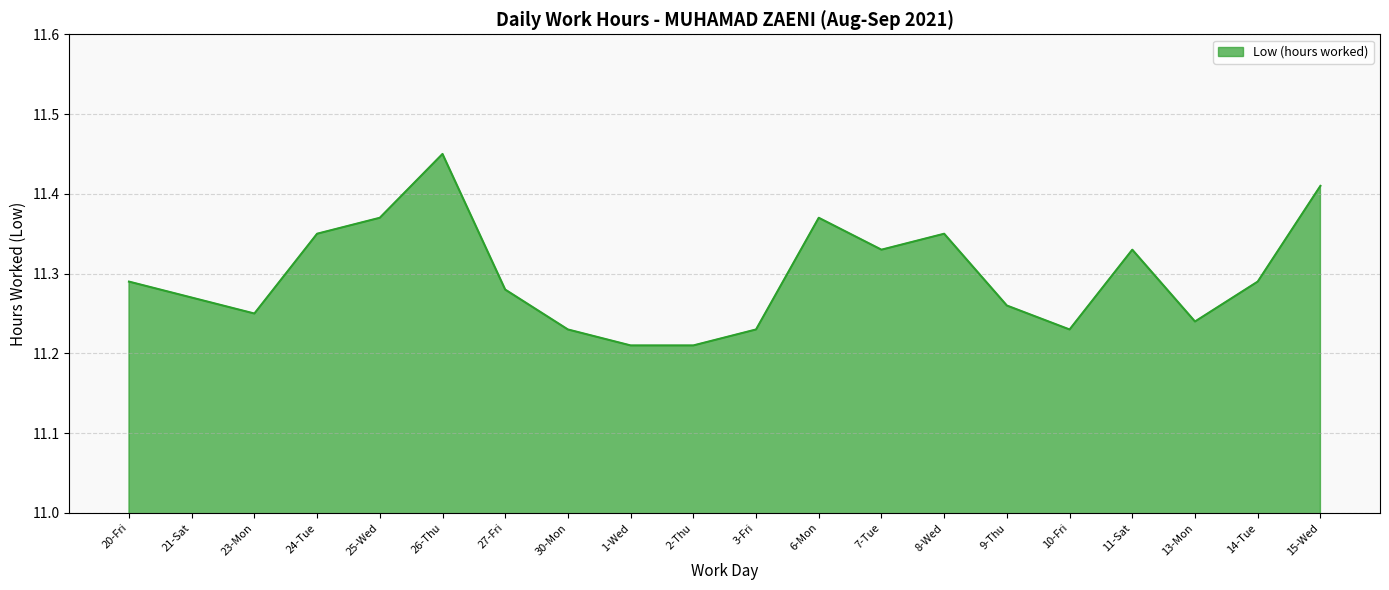

At which category does the chart reach its peak across all series?

26-Thu